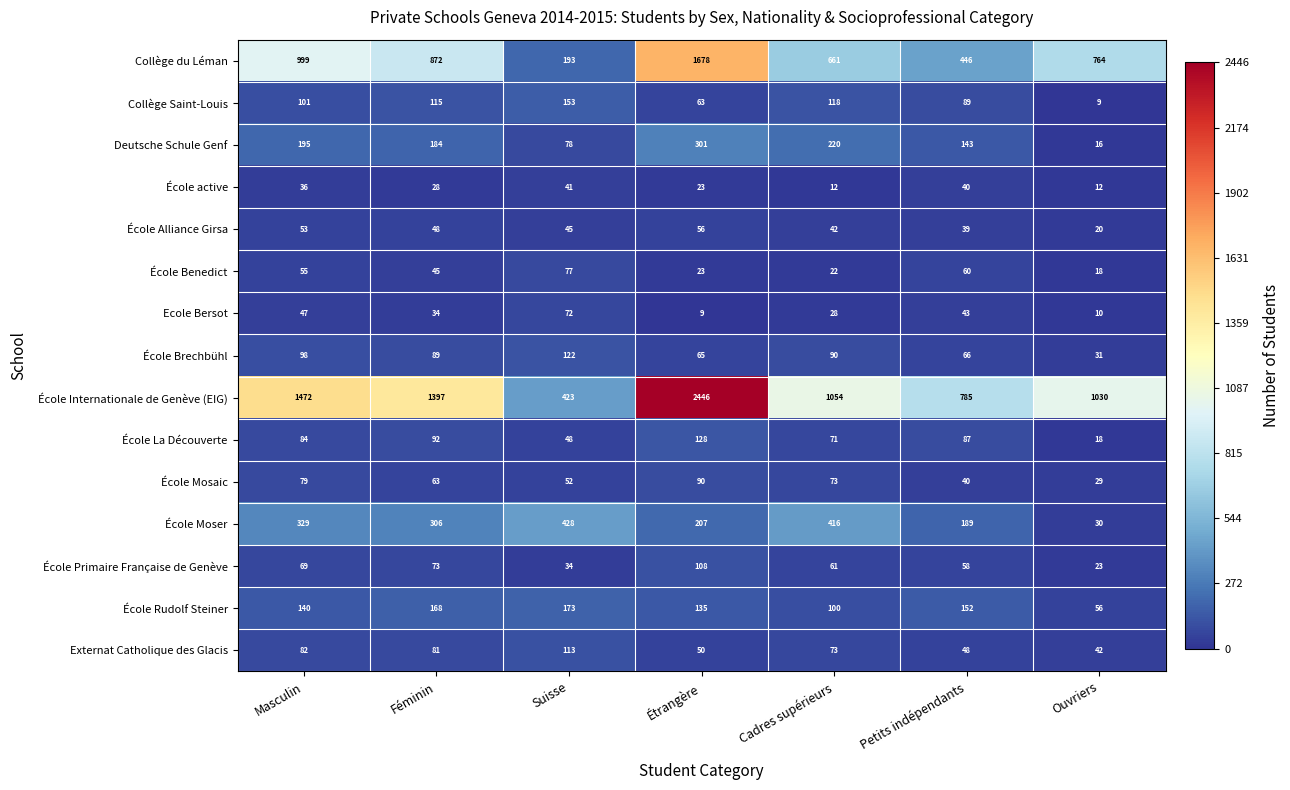

Count the number of data series in this chart.

15